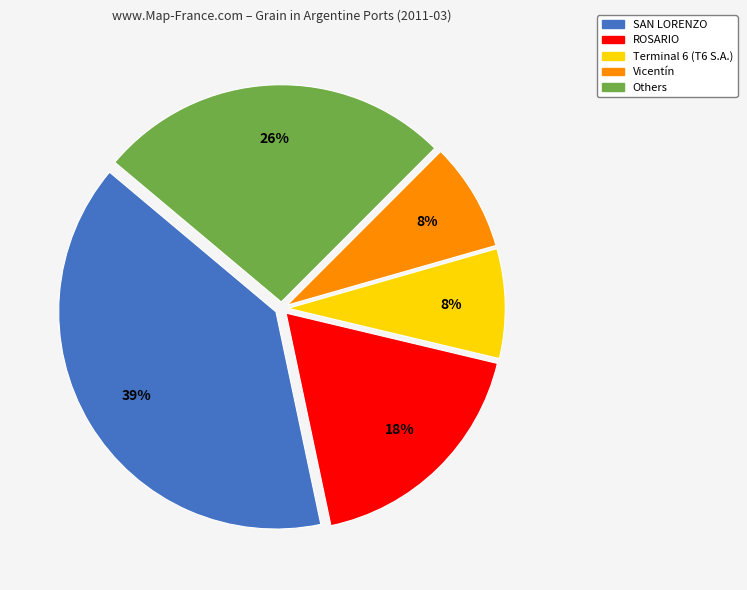

Is there a majority slice in this chart?

No